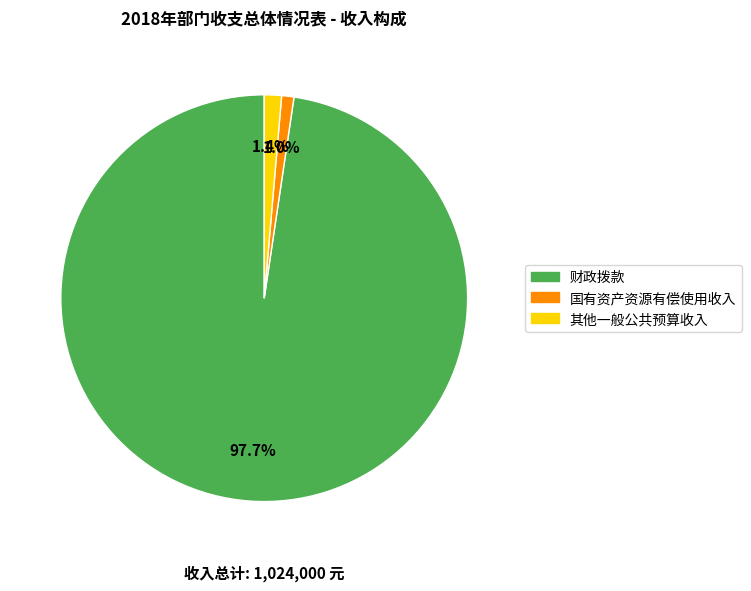

Count the number of slices in the pie.

3